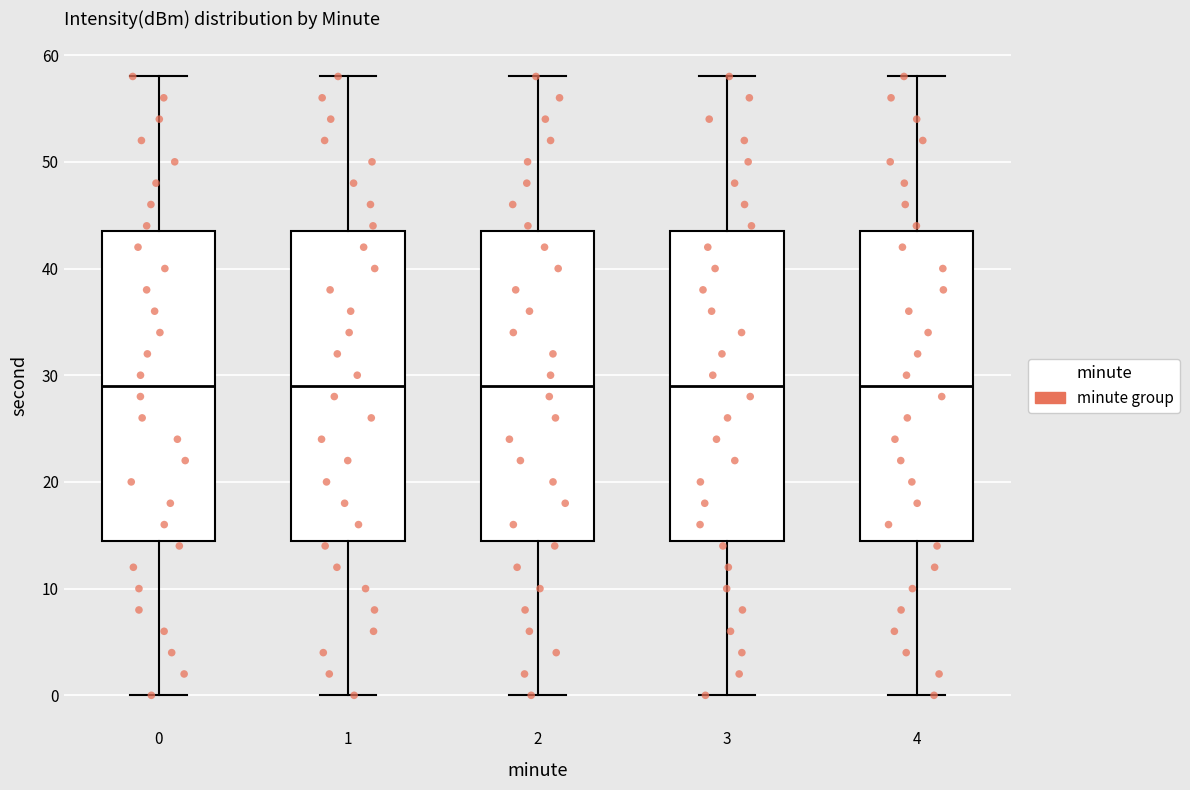

Reading left to right, read every box against the y-axis: the position of its median line, the range the box covers, and the ends of its whiskers. The values are not printed on the chart, so give them approximately, as read against the axis.

0: median 29, box 15 to 44, whiskers 0 to 58
1: median 29, box 15 to 44, whiskers 0 to 58
2: median 29, box 15 to 44, whiskers 0 to 58
3: median 29, box 15 to 44, whiskers 0 to 58
4: median 29, box 15 to 44, whiskers 0 to 58